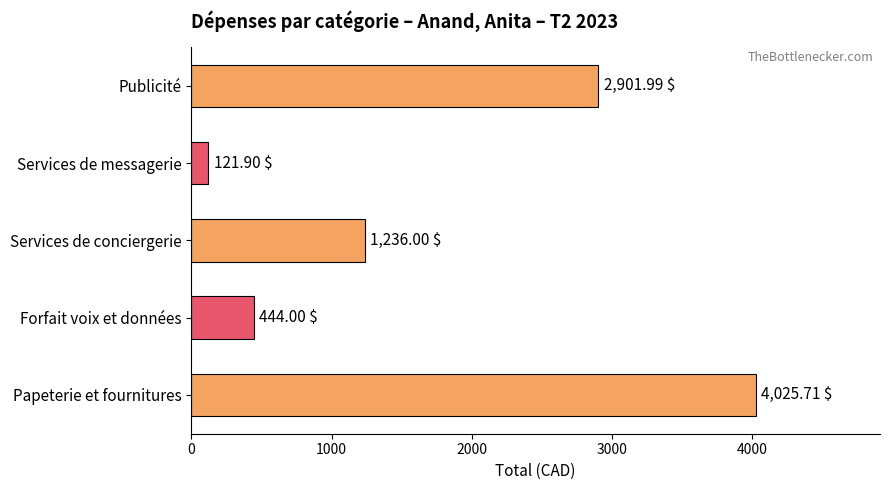

What is the smallest value displayed?

121.9